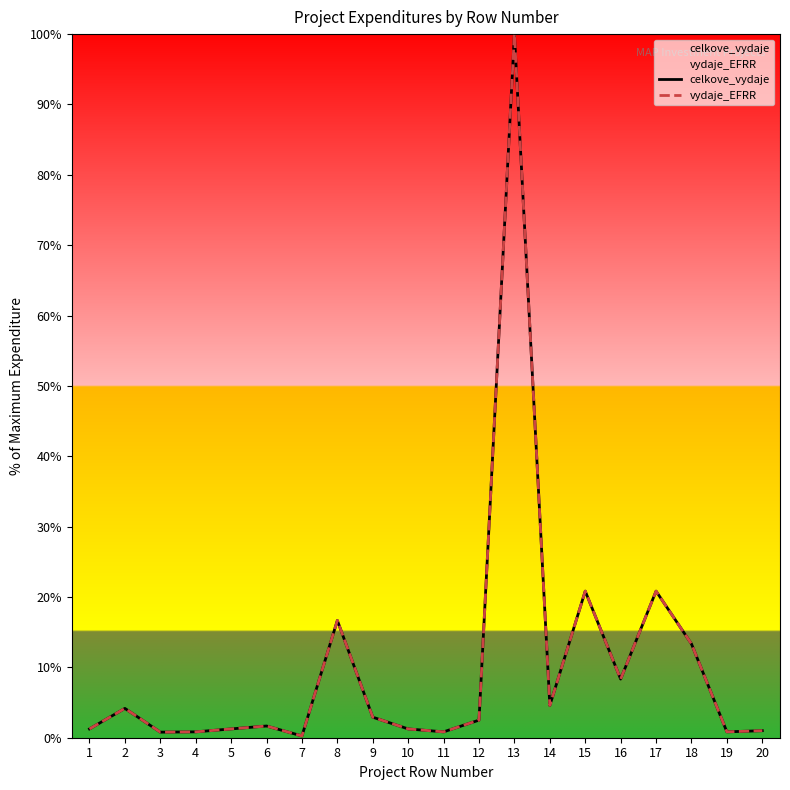

True or false: celkove_vydaje has a value of 1.7 at 6.

True